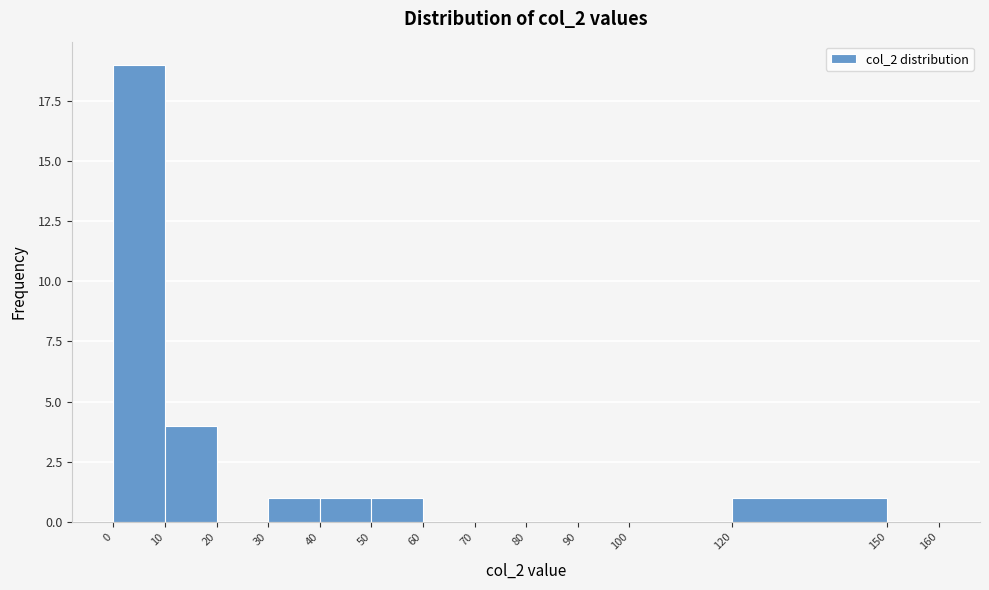

Which range on the x-axis has the tallest bar?

0 to 10